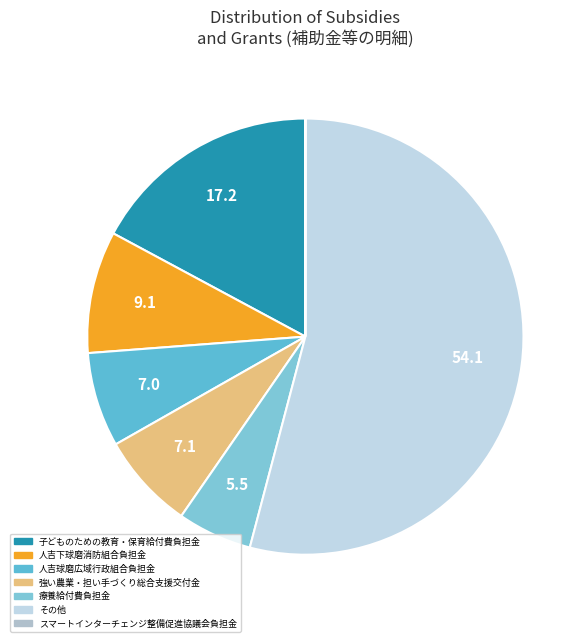

Count the number of slices in the pie.

7